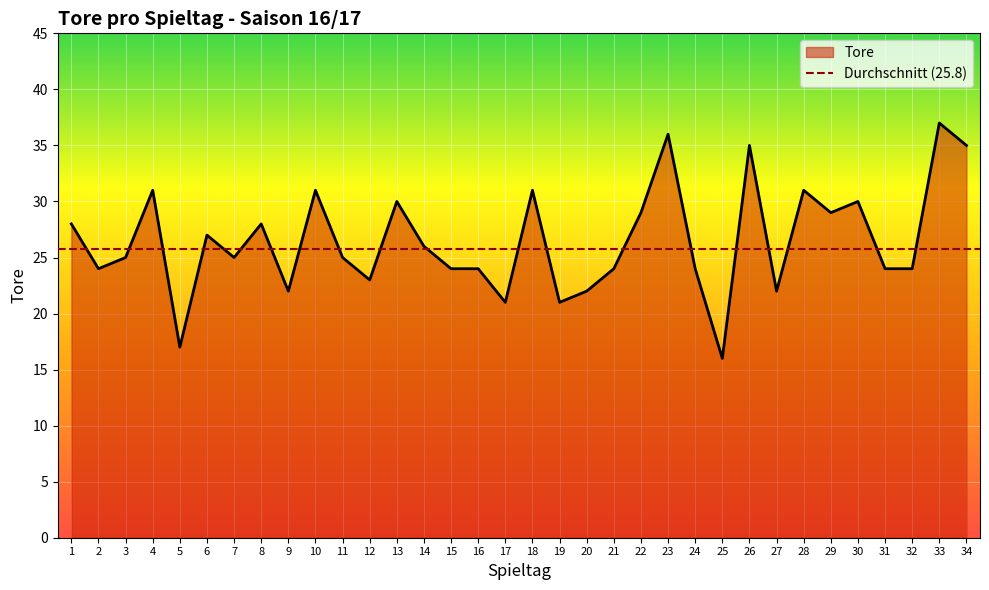

What is the difference between the second highest and minimum values?

20